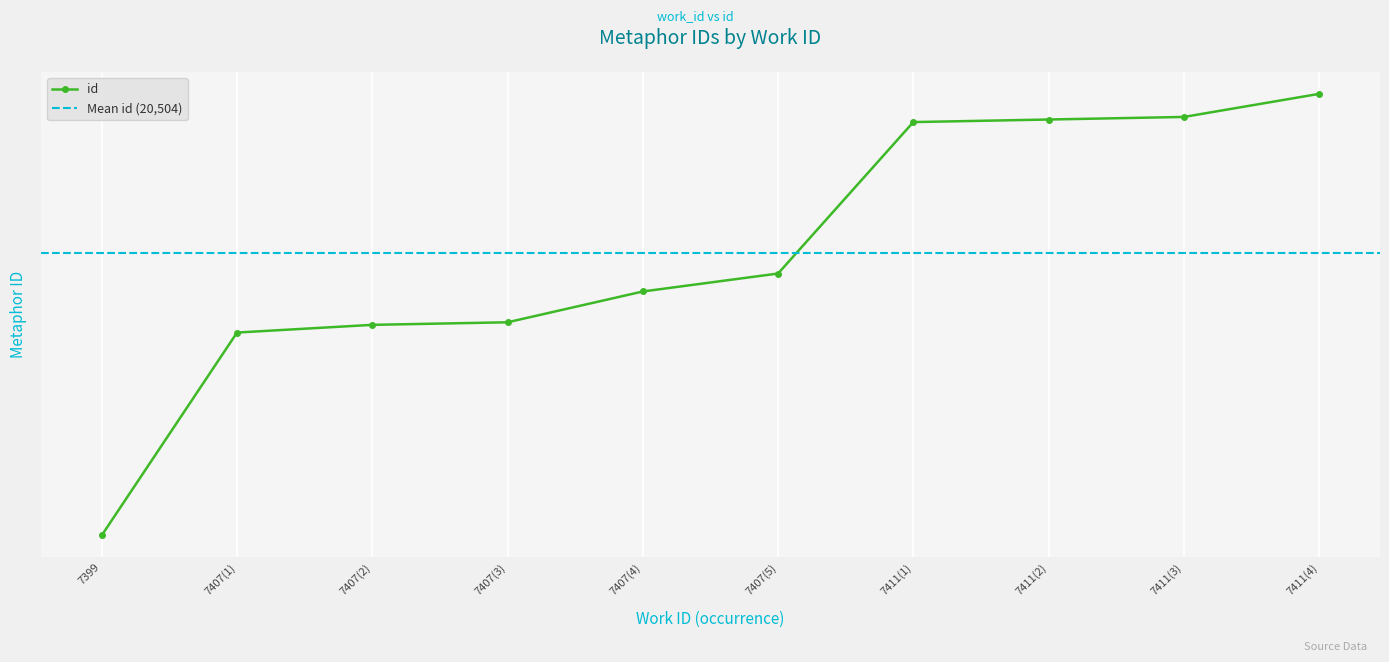

The chart shows a value of 33058 at 7399. True or false?

False